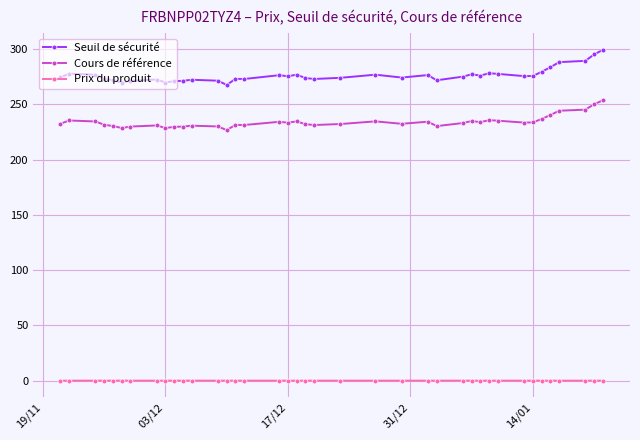

What is the maximum value shown in the chart?

299.1